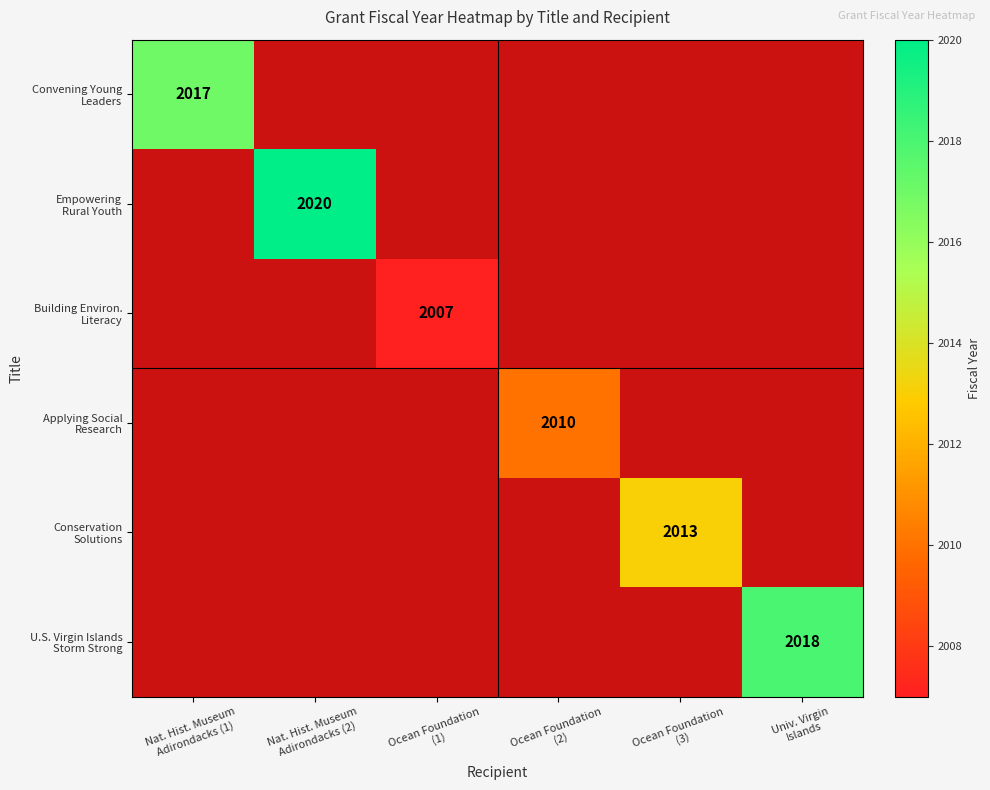

Which category has the lowest value in the Conservation Solutions series?

Nat. Hist. Museum Adirondacks (1)